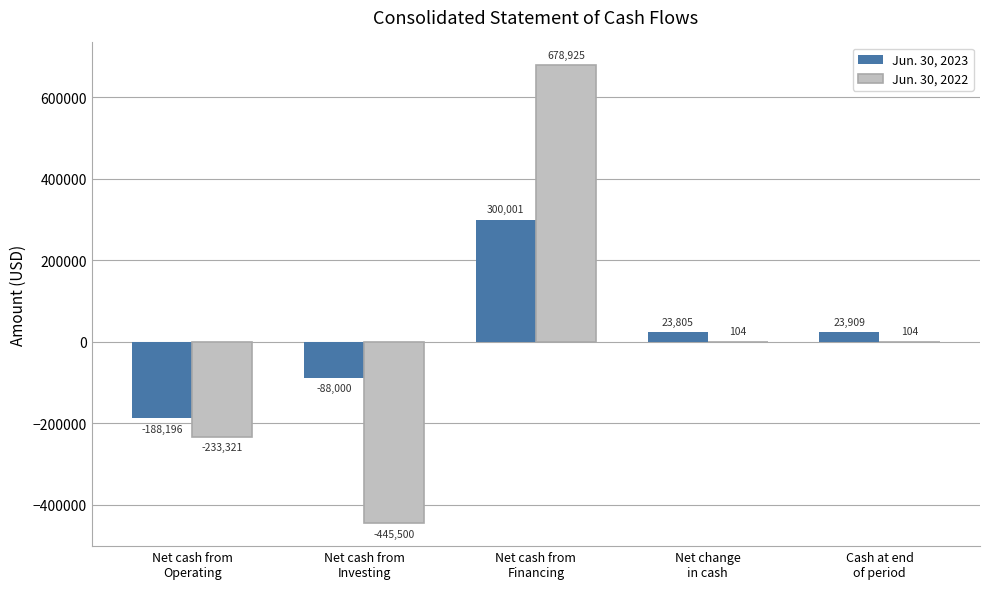

What is the sum of the Jun. 30, 2022 values at Net cash from
Investing and Net change
in cash?

-445396